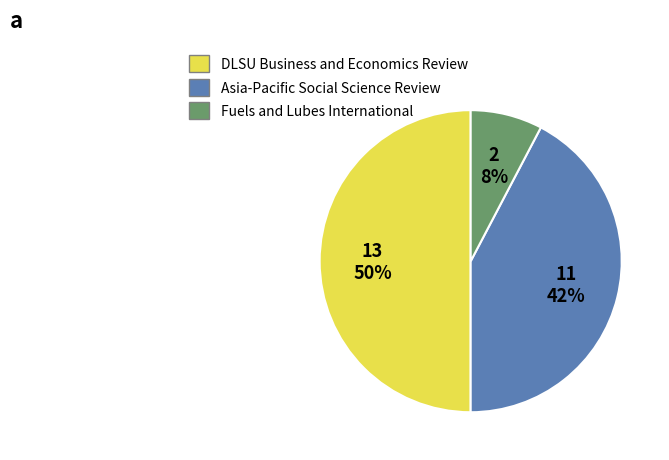

Count the number of slices in the pie.

3